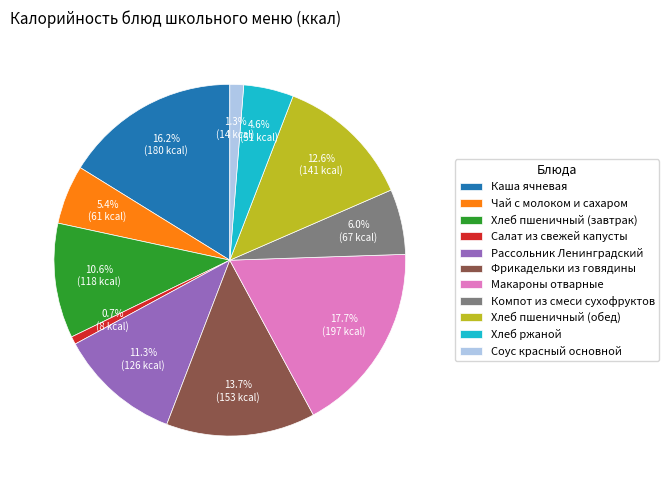

Is it true that Каша ячневая is 4% of the pie?

False